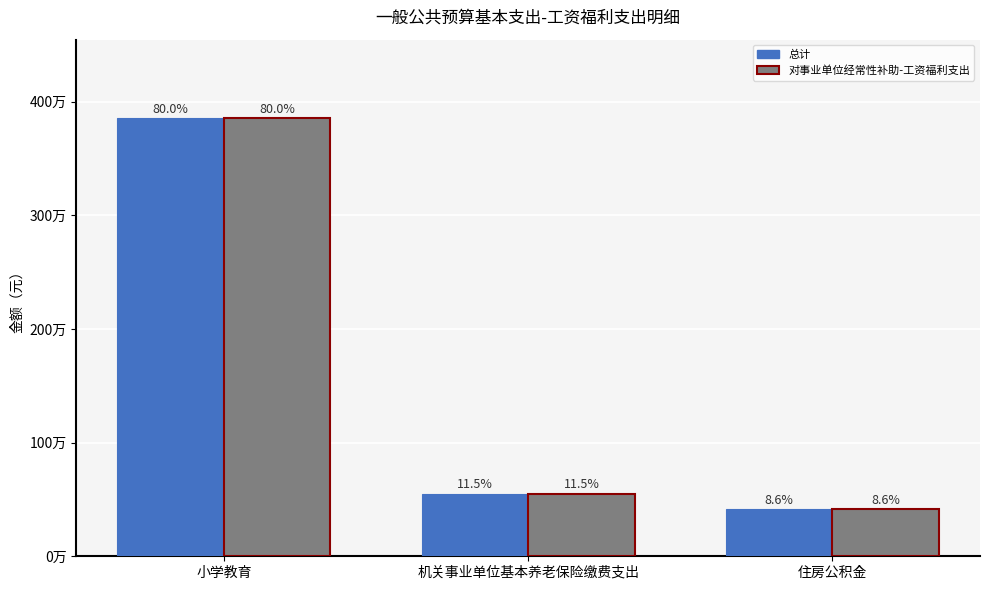

At which label does 总计 first exceed 551769?

小学教育